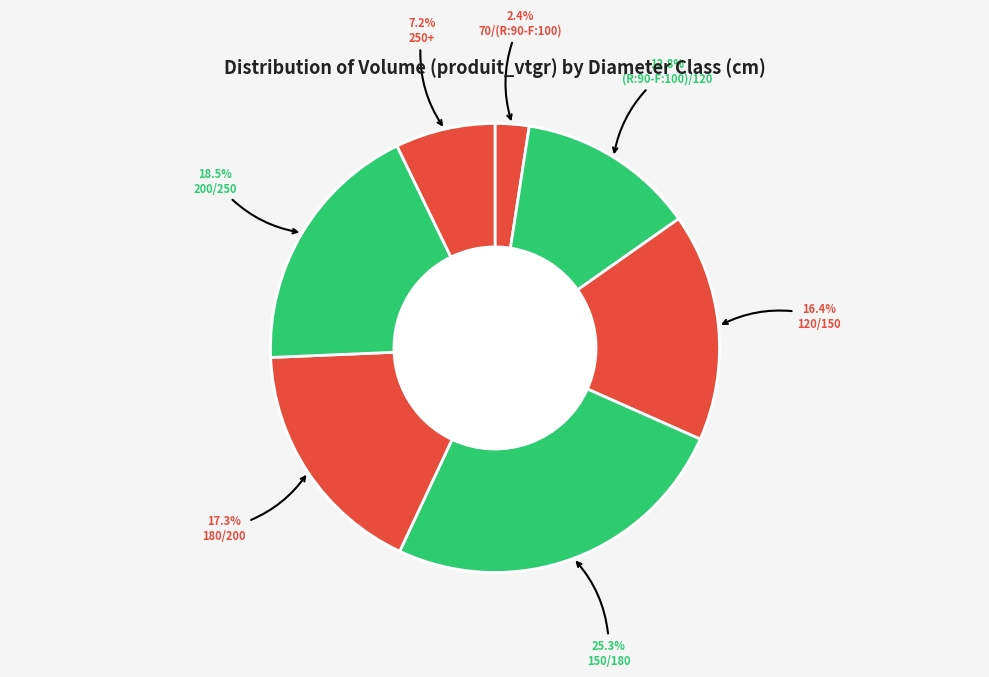

Rank the categories by value from lowest to highest.

70/(R:90-F:100), 250+, (R:90-F:100)/120, 120/150, 180/200, 200/250, 150/180